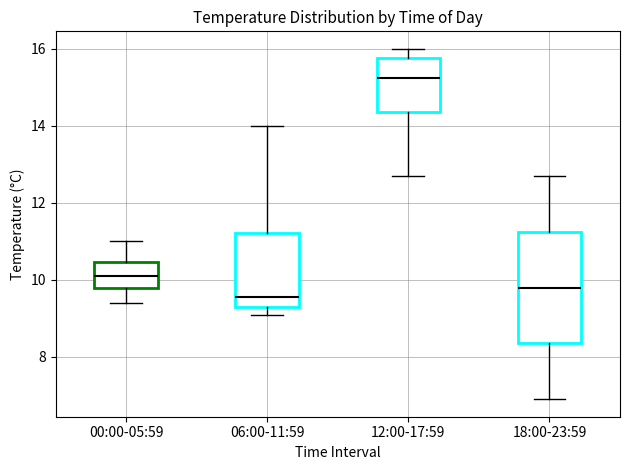

Reading left to right, read every box against the y-axis: the position of its median line, the range the box covers, and the ends of its whiskers. The values are not printed on the chart, so give them approximately, as read against the axis.

00:00-05:59: median 10.2, box 9.8 to 10.4, whiskers 9.4 to 11.0
06:00-11:59: median 9.6, box 9.4 to 11.2, whiskers 9.2 to 14.0
12:00-17:59: median 15.2, box 14.4 to 15.8, whiskers 12.8 to 16.0
18:00-23:59: median 9.8, box 8.4 to 11.2, whiskers 7.0 to 12.8